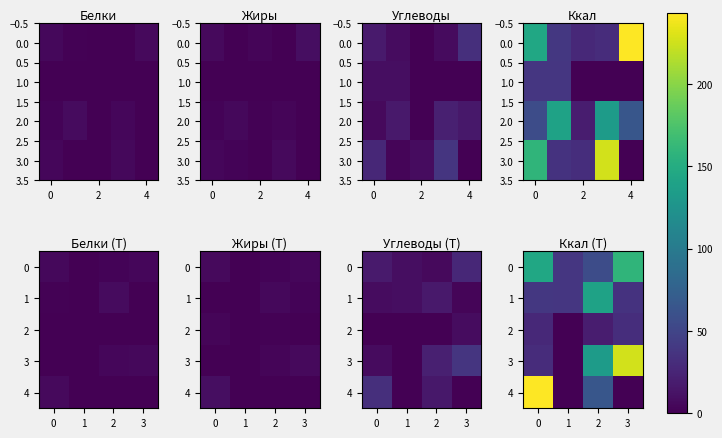

What is the sum of all 0 values?

398.2